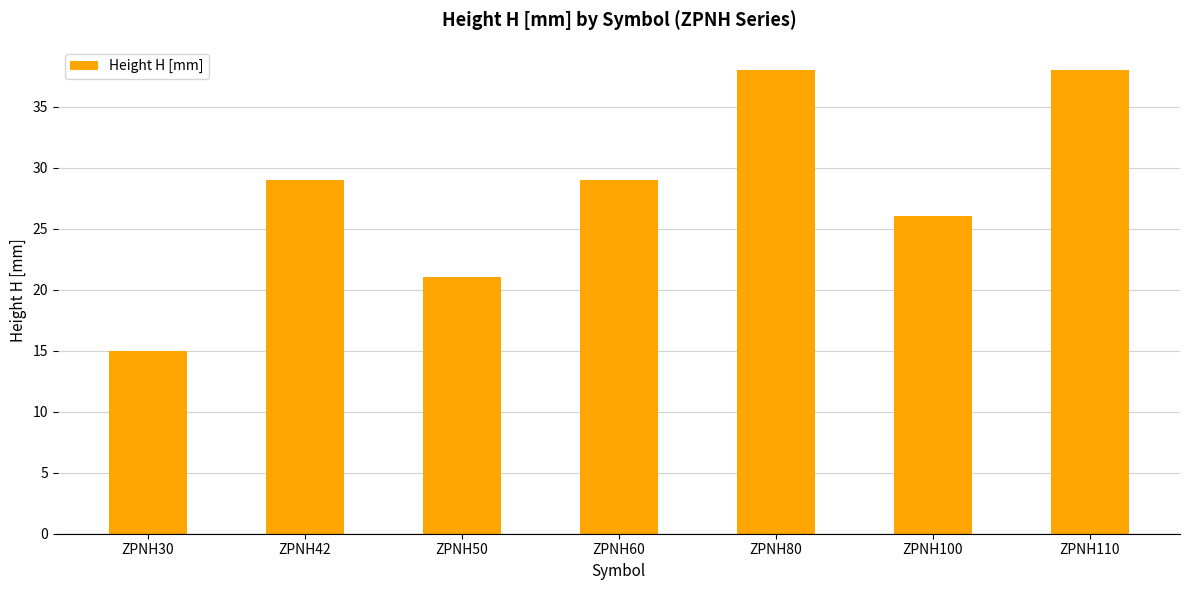

The value at ZPNH60 is 29. True or false?

True